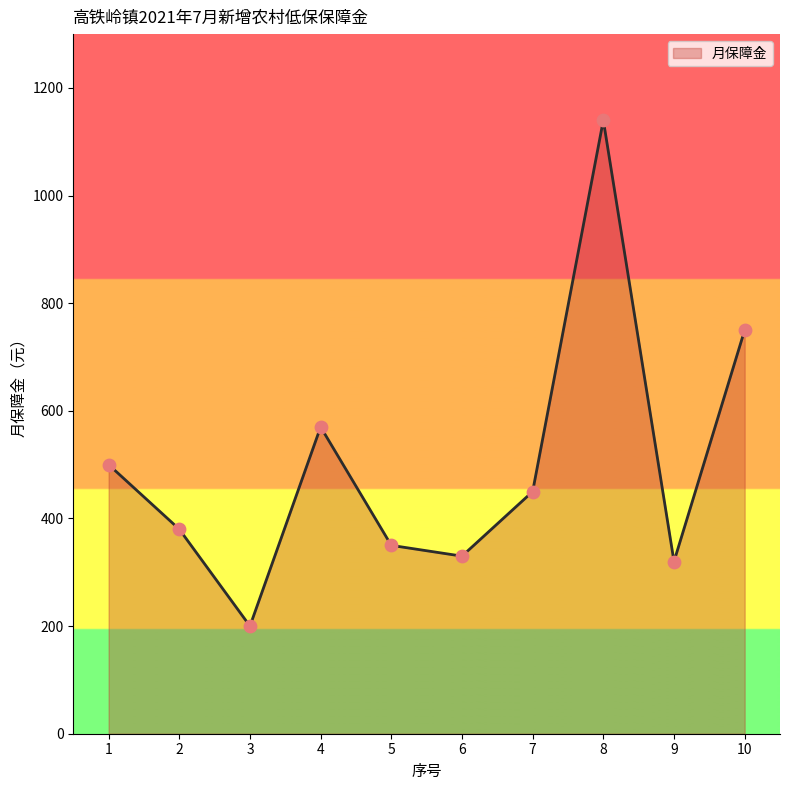

What is the change in value from 3 to 8?

+940